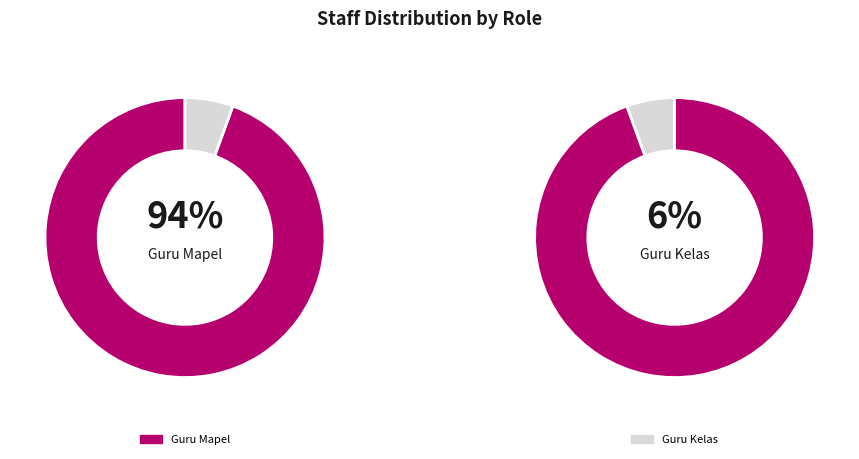

Approximately how many times larger is the value at Guru Mapel compared to Guru Kelas?

17.0